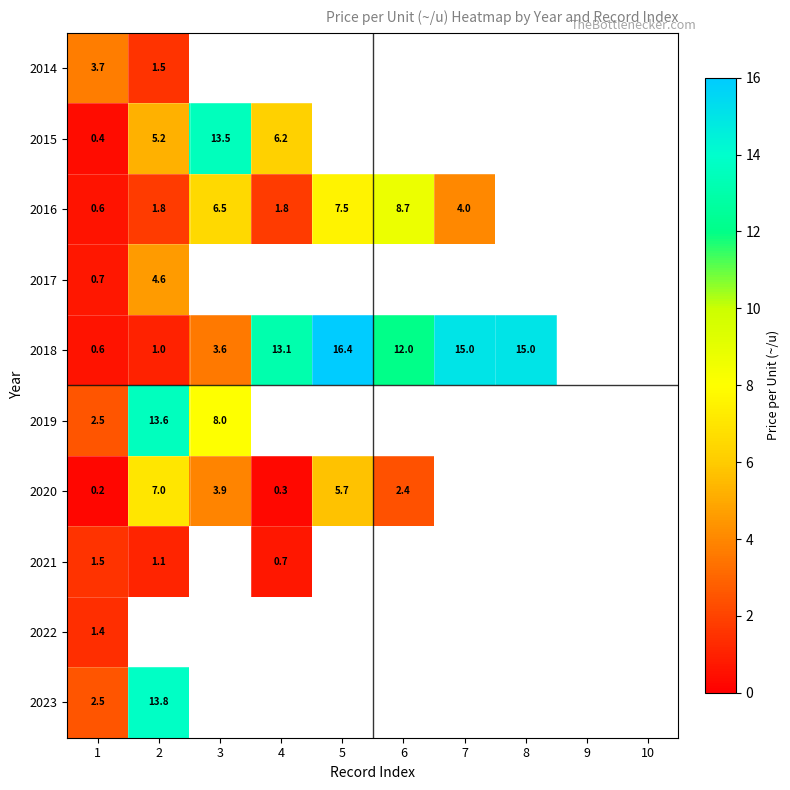

What is the greatest value displayed?

16.4